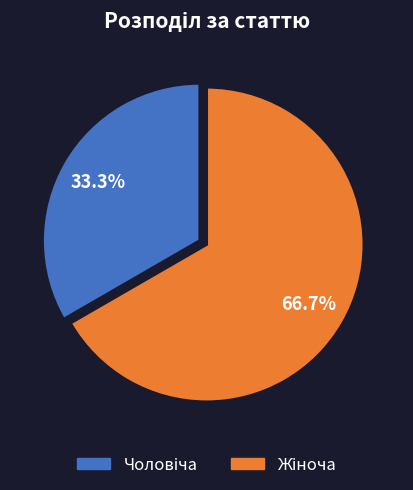

Count the number of slices in the pie.

2